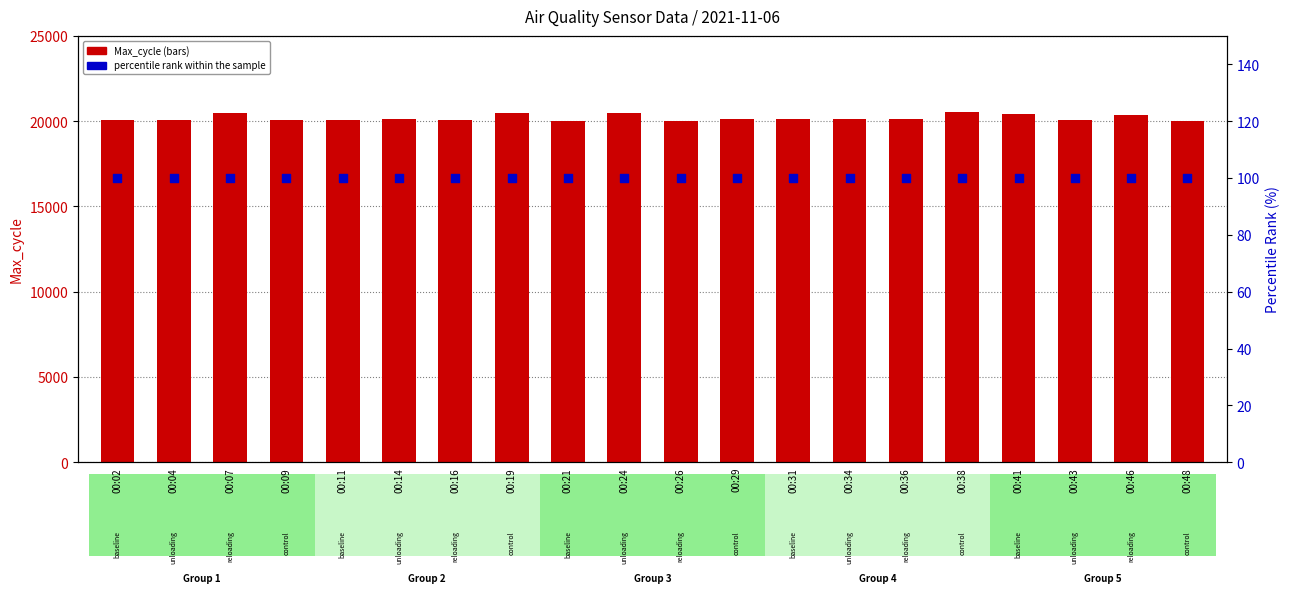

At which category is the sum across all series the highest?

00:38